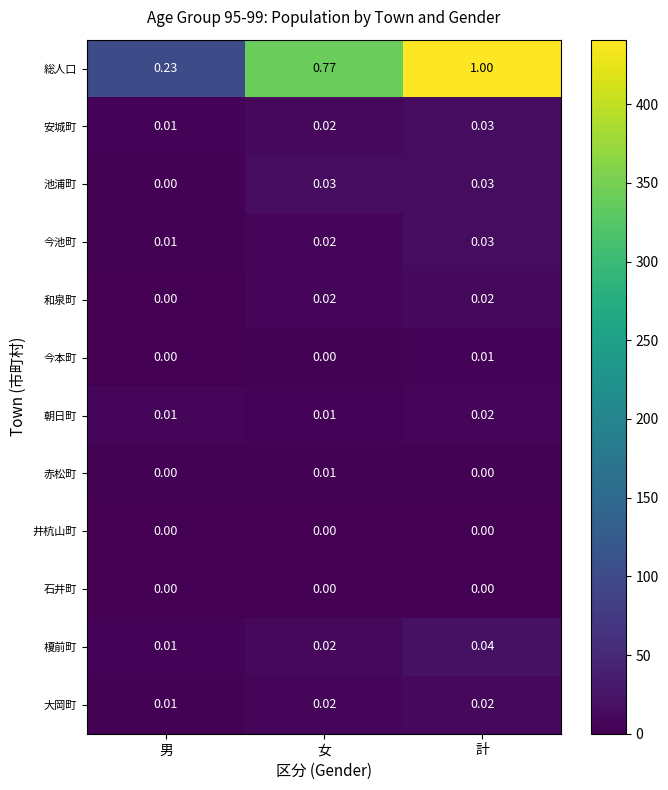

Where is 榎前町 nearest to the value 0?

男